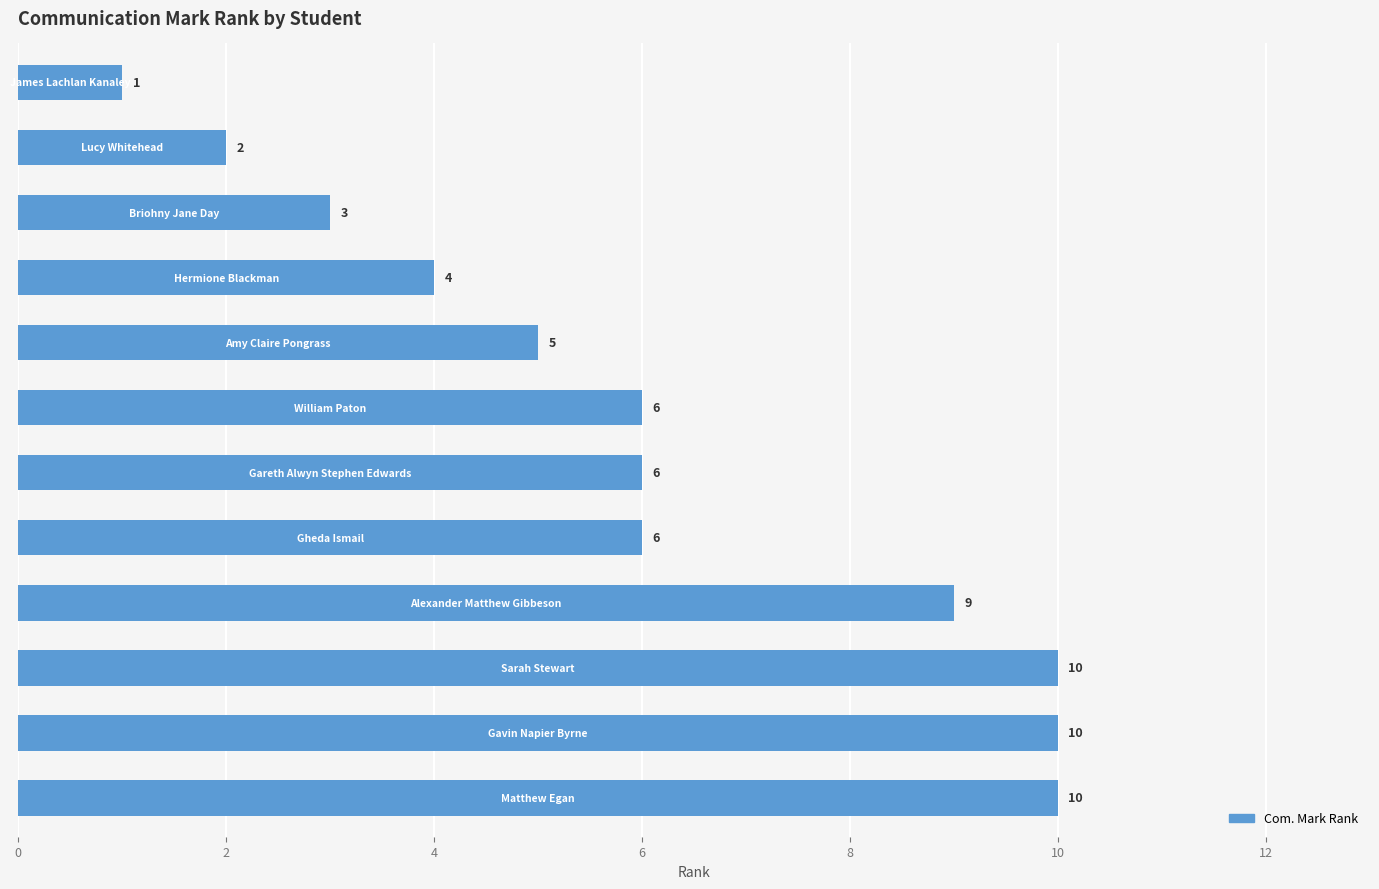

What is the value of the 4th bar from the top?

4